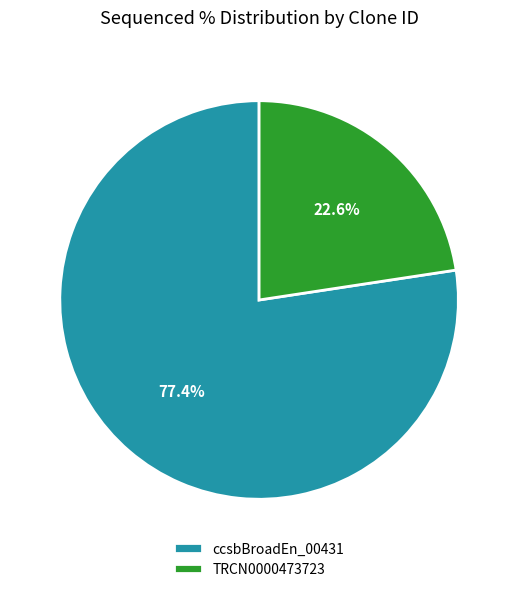

Rank the categories by value from lowest to highest.

TRCN0000473723, ccsbBroadEn_00431